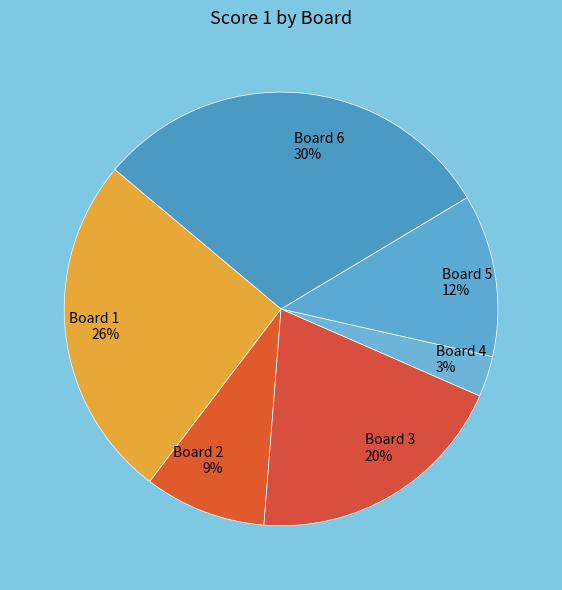

How many slices are in this pie chart?

6